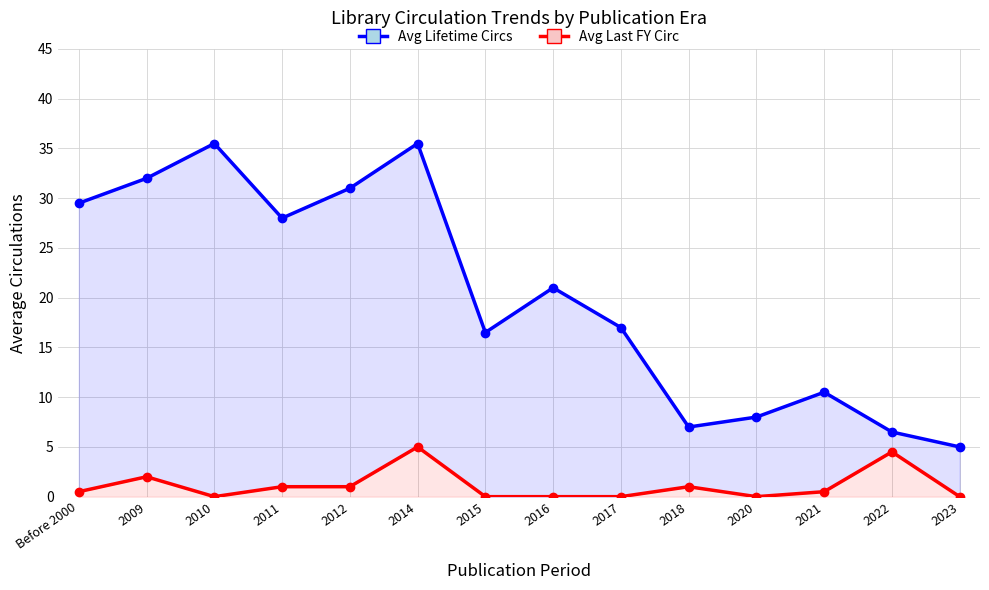

What is the maximum value shown in the chart?

35.5